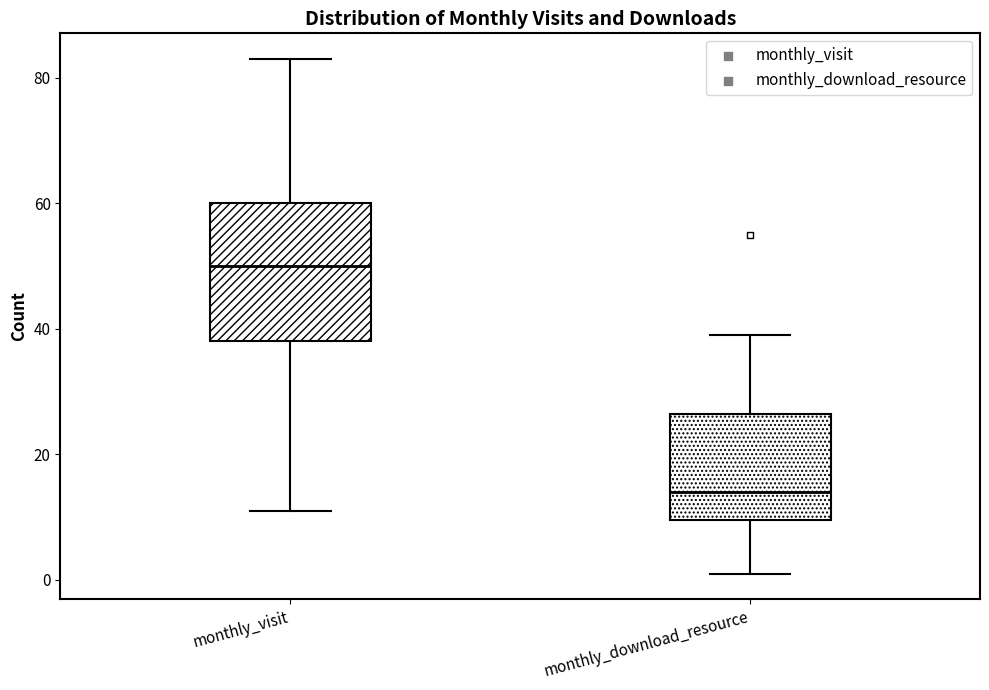

Reading left to right, transcribe this box plot: for each box, give where its median line is, the range the box spans, and where its two whiskers end, as read against the y-axis. The values are not printed on the chart, so give them approximately, as read against the axis.

monthly_visit: median 50, box 38 to 60, whiskers 12 to 84
monthly_download_resource: median 14, box 10 to 26, whiskers 2 to 40